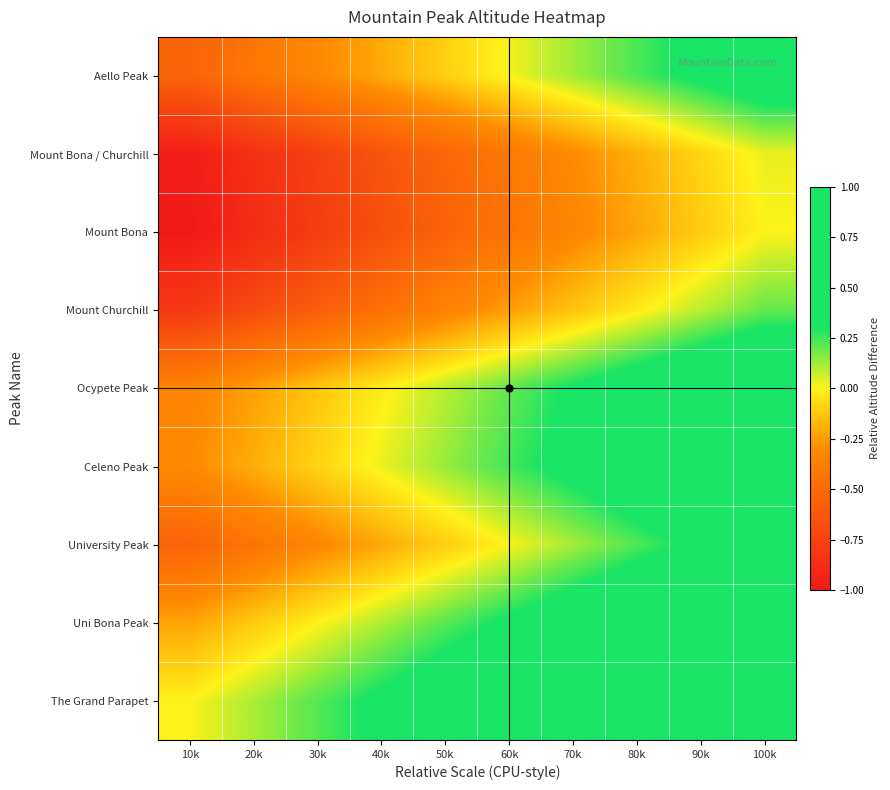

At 40k, list the series in order from largest to smallest.

The Grand Parapet, Uni Bona Peak, Celeno Peak, Ocypete Peak, Aello Peak, University Peak, Mount Churchill, Mount Bona / Churchill, Mount Bona